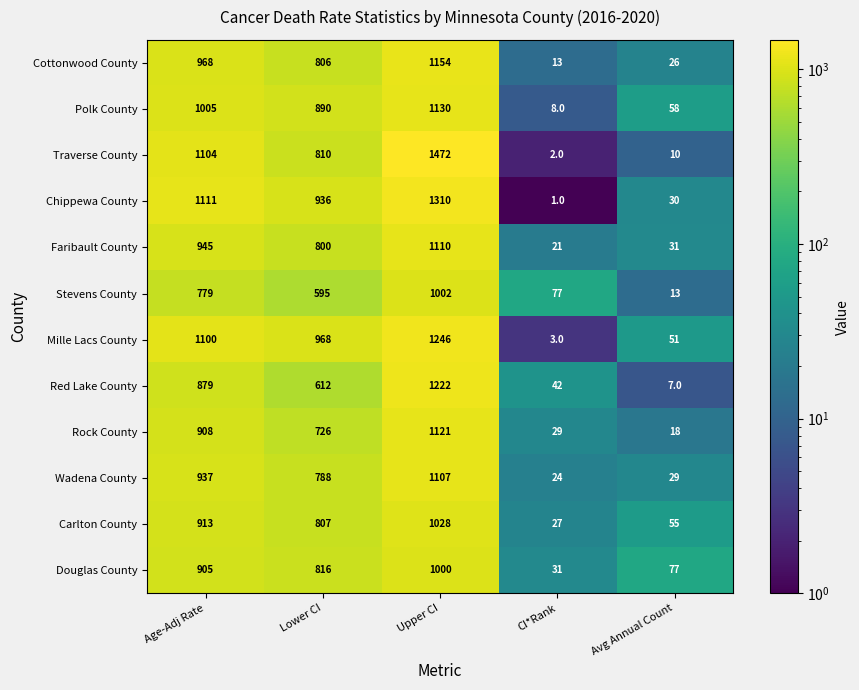

Is the value of Douglas County at Age-Adj Rate greater than the value of Faribault County at CI*Rank?

Yes